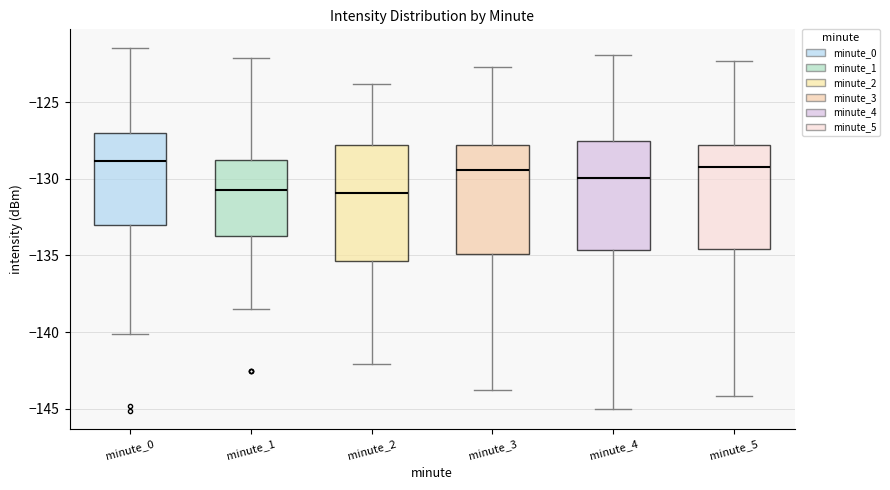

Where does the median line of the box for minute_4 sit on the y-axis? The values are not printed on the chart, so give them approximately, as read against the axis.

-130.0